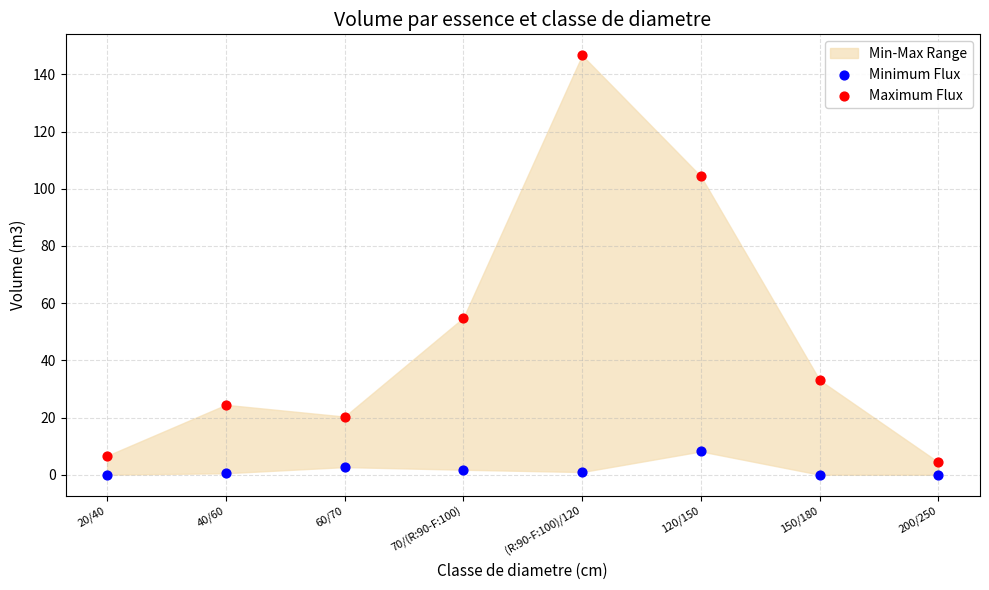

Which series has the widest spread of Y values?

Maximum Flux